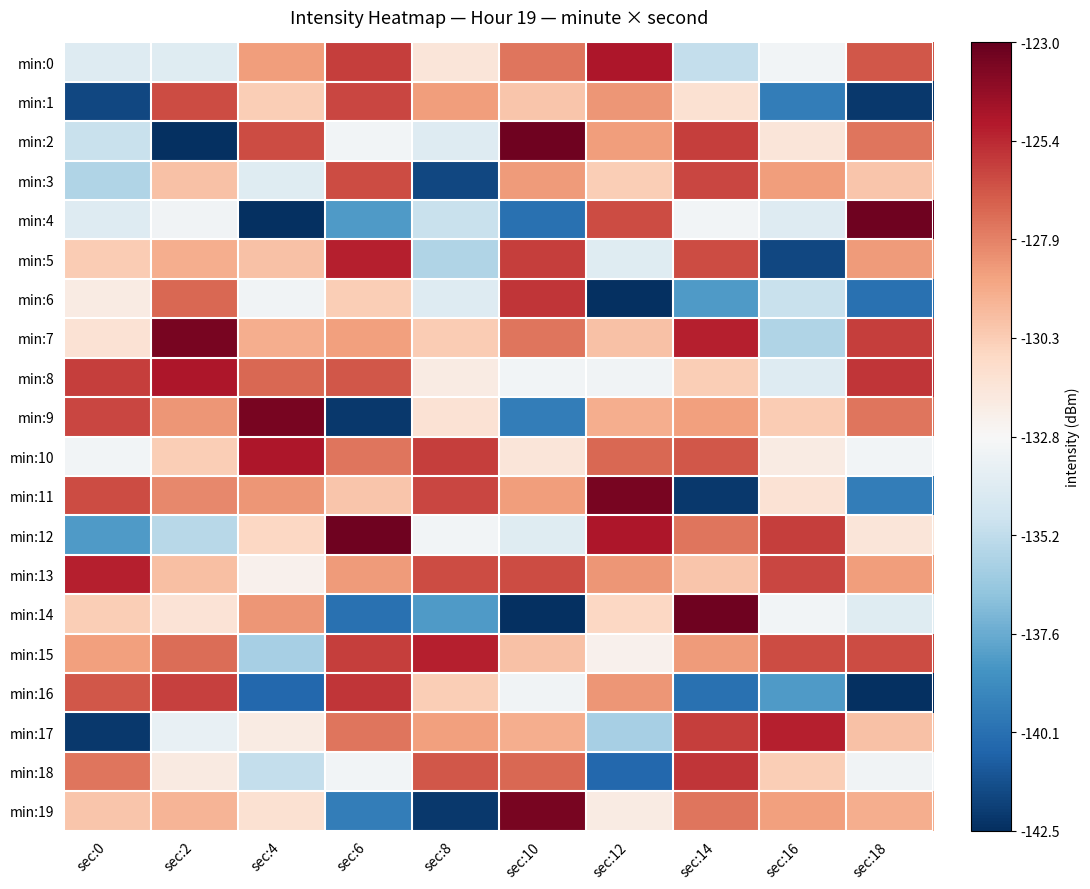

At how many categories does at least one series exceed -135?

10